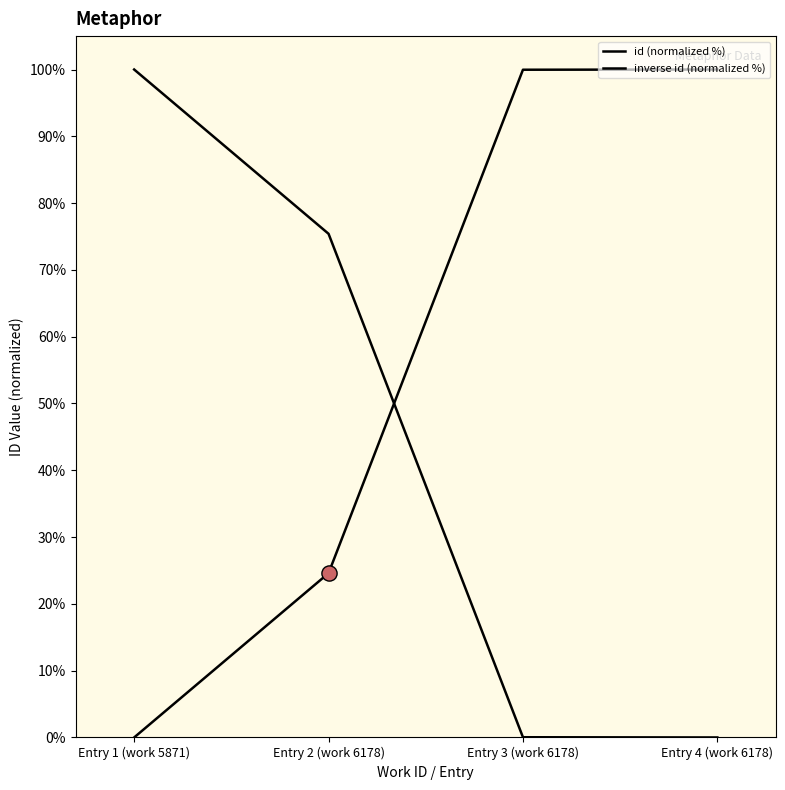

How many lines are shown in the chart?

2